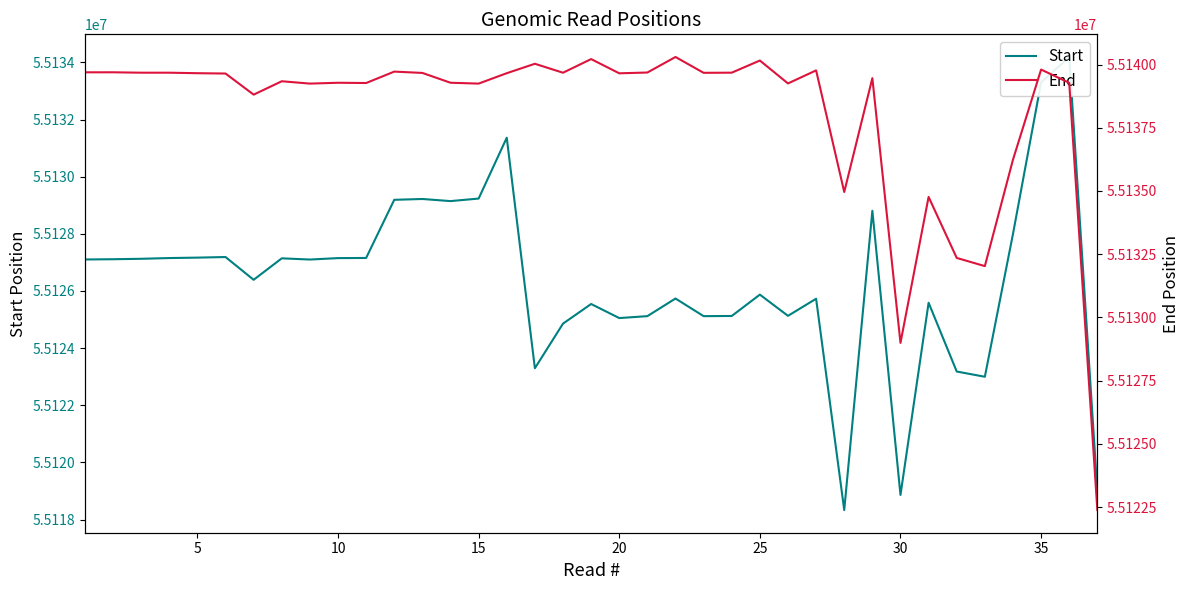

What is the sum of all Start values?

2039674775